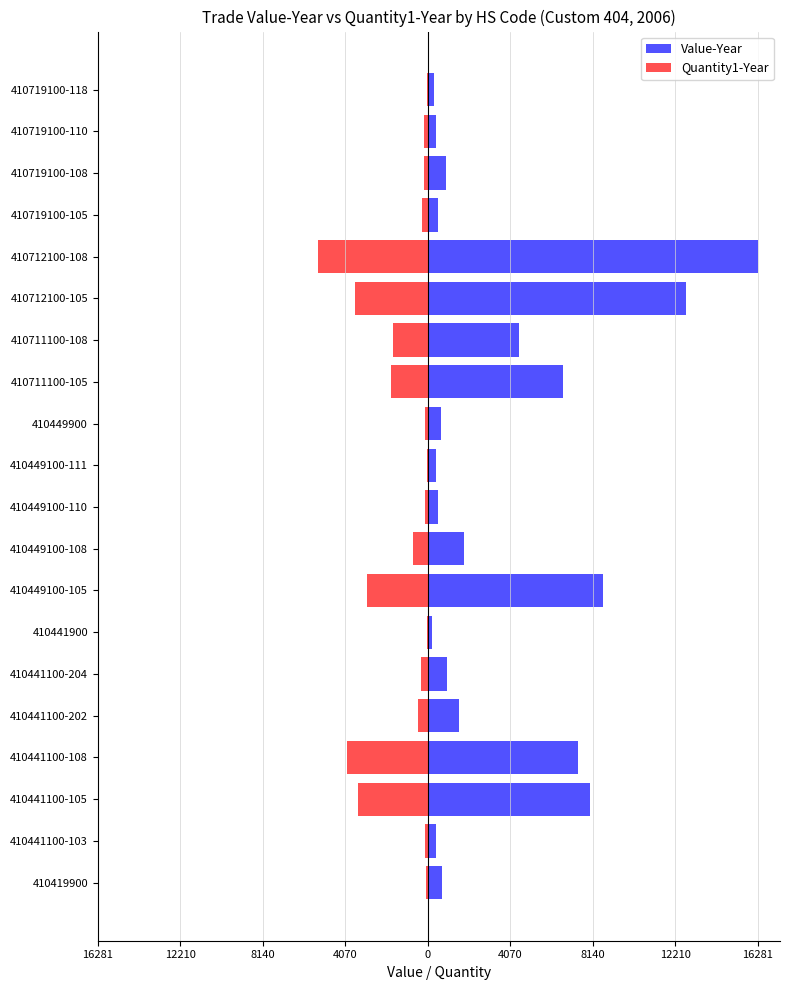

List the series in order of their peak value, highest first.

Value-Year, Quantity1-Year